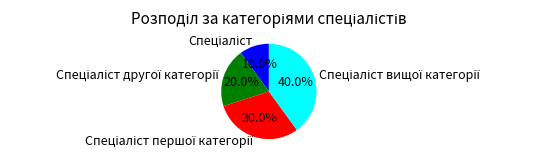

Count the number of slices in the pie.

4